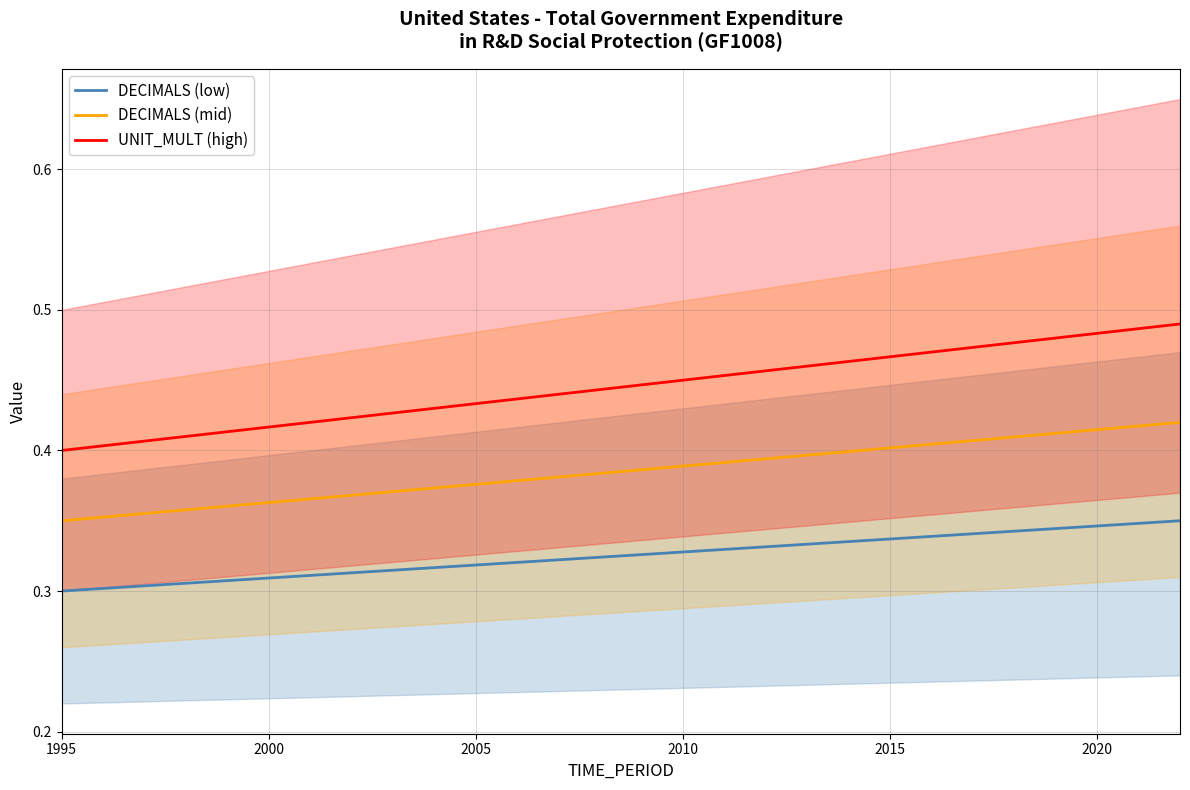

The value of DECIMALS (low) at 2020 is 0.5. True or false?

False